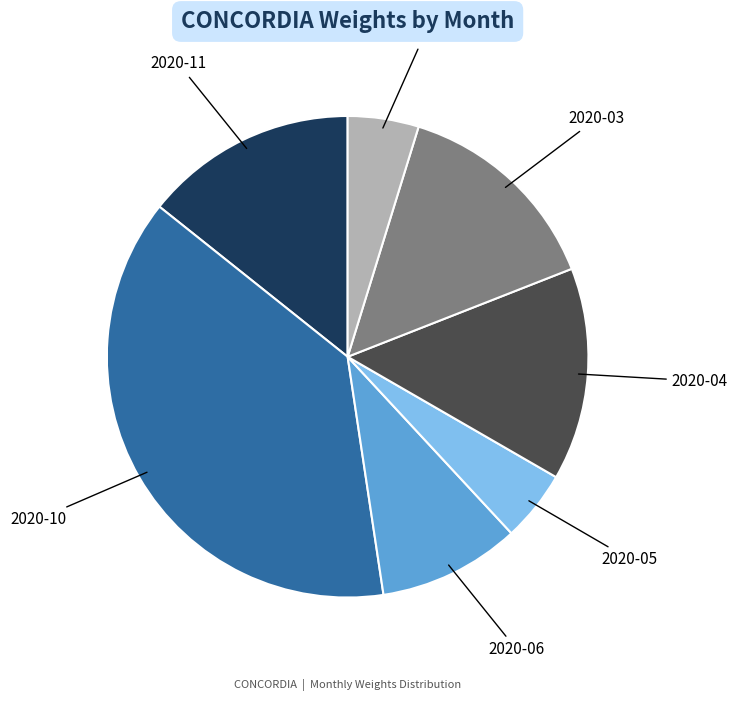

Is there any slice that represents more than half of the pie?

No